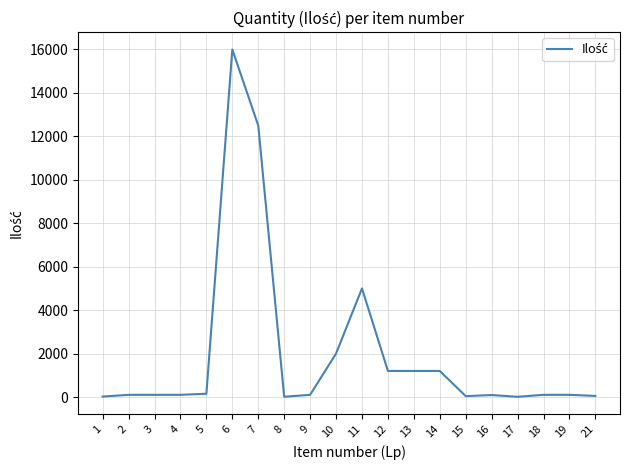

What is the maximum value shown in the chart?

16000